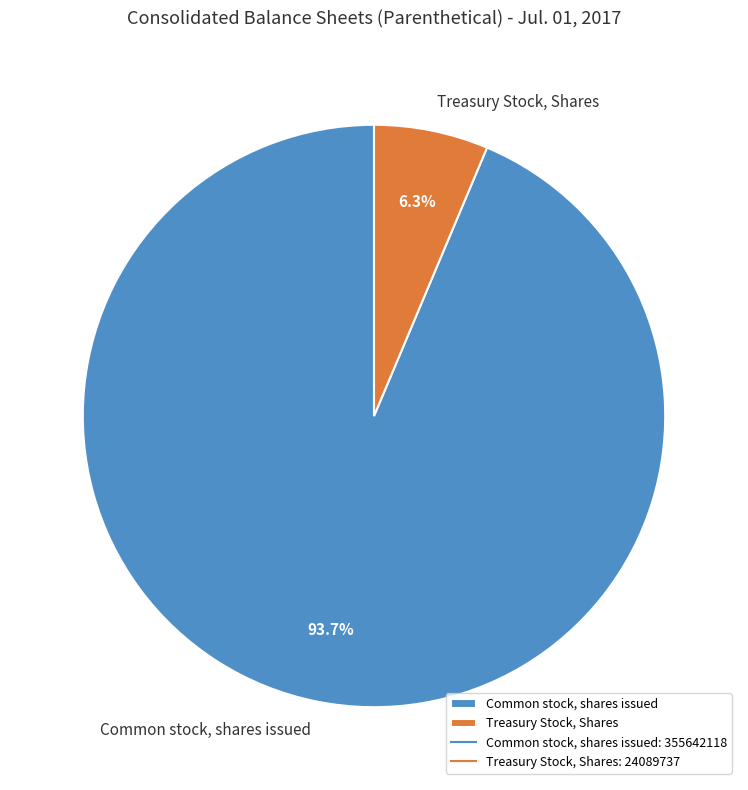

Which has a higher value, Common stock, shares issued or Treasury Stock, Shares?

Common stock, shares issued